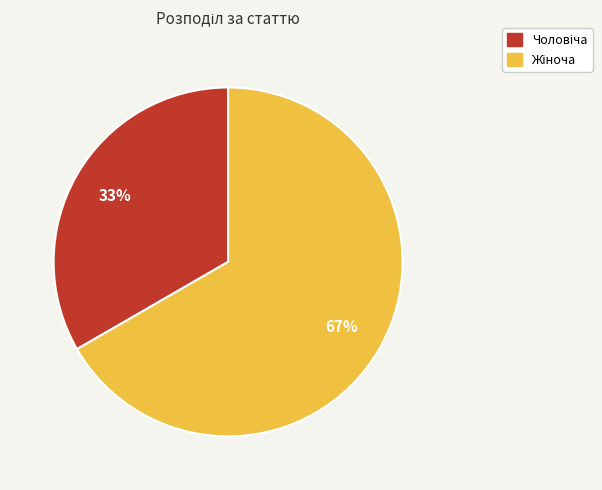

To the nearest percent, what is the average slice percentage?

50%